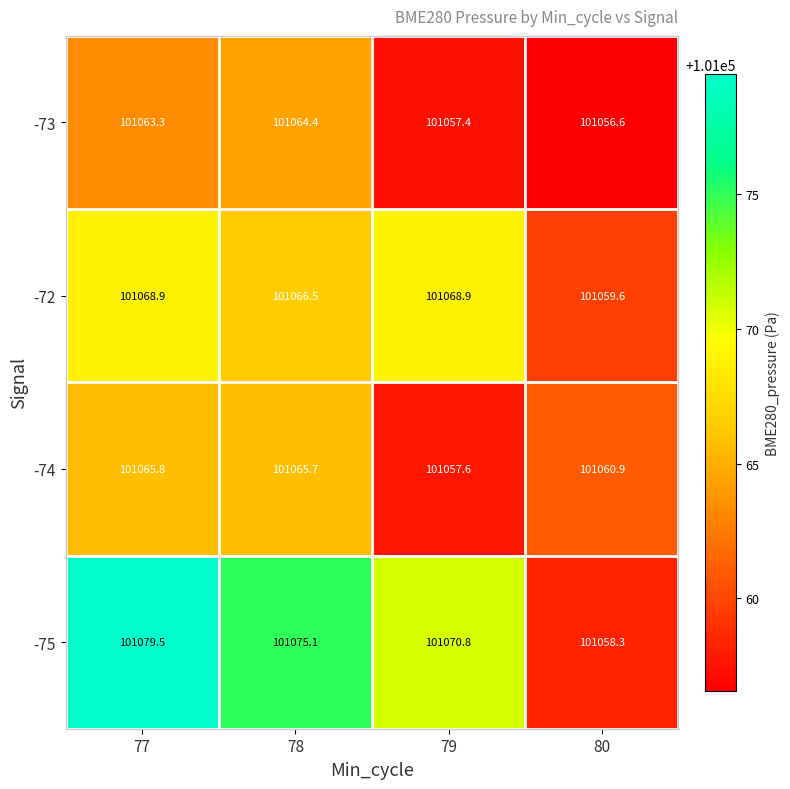

What is the difference between the second highest and minimum values in the -75 series?

16.8